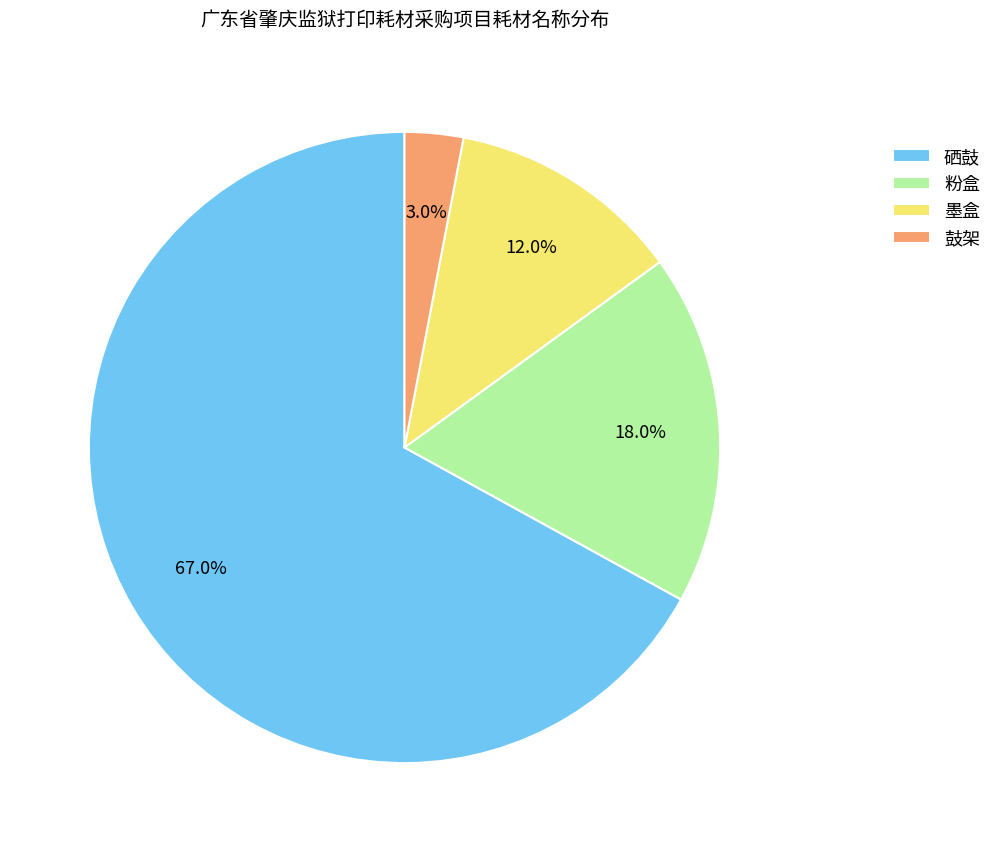

How many segments does this pie chart have?

4